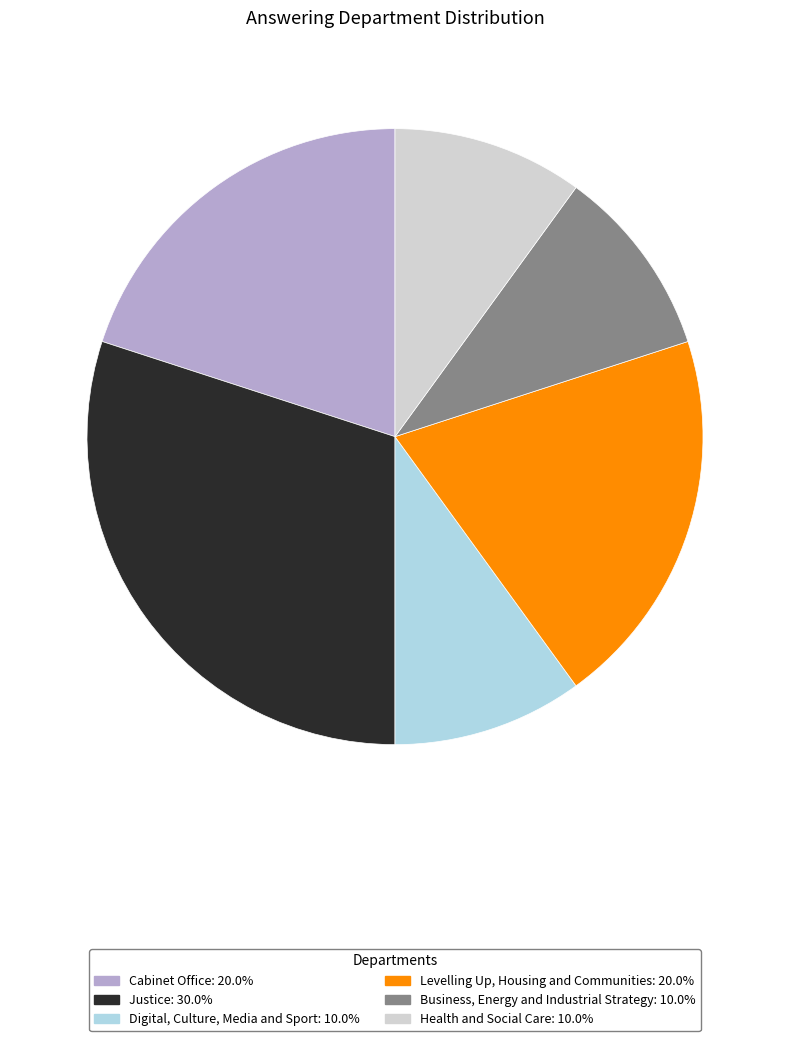

Do Levelling Up, Housing and Communities and Digital, Culture, Media and Sport together represent more than half of the pie?

No